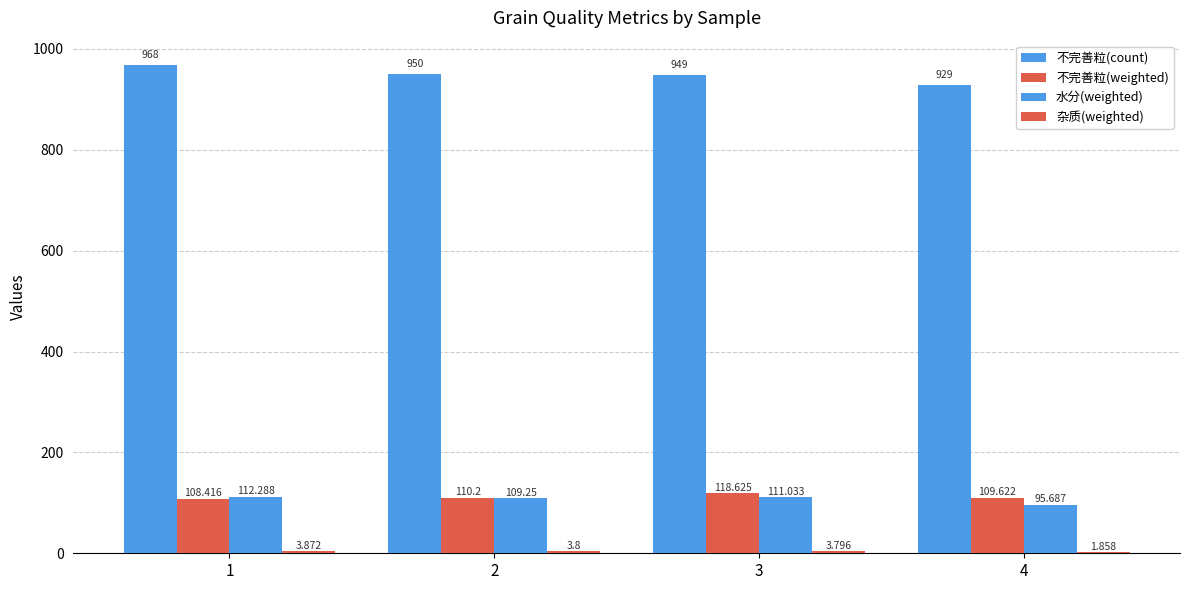

What is the total value across all series at 4?

1136.2